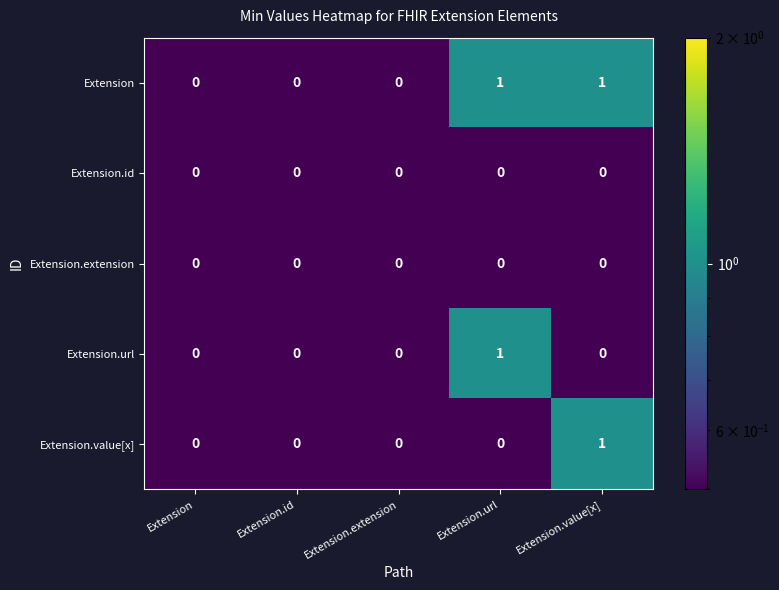

How many Extension values are between 0 and 1?

5